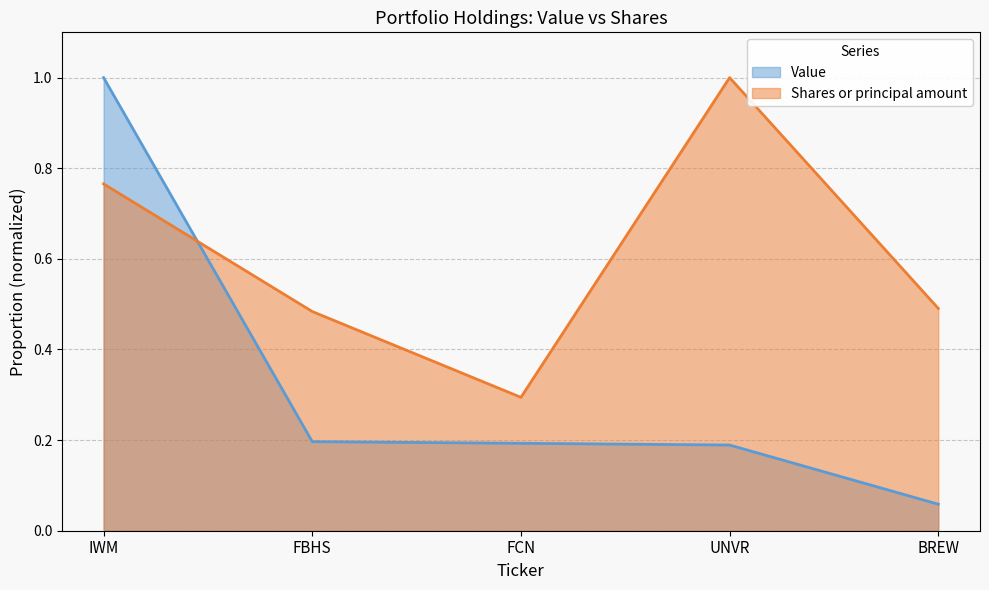

Between BREW and FBHS, which is larger?

FBHS